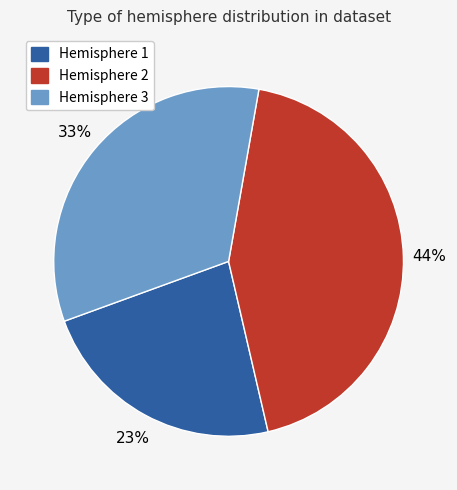

How many slices are in this pie chart?

3